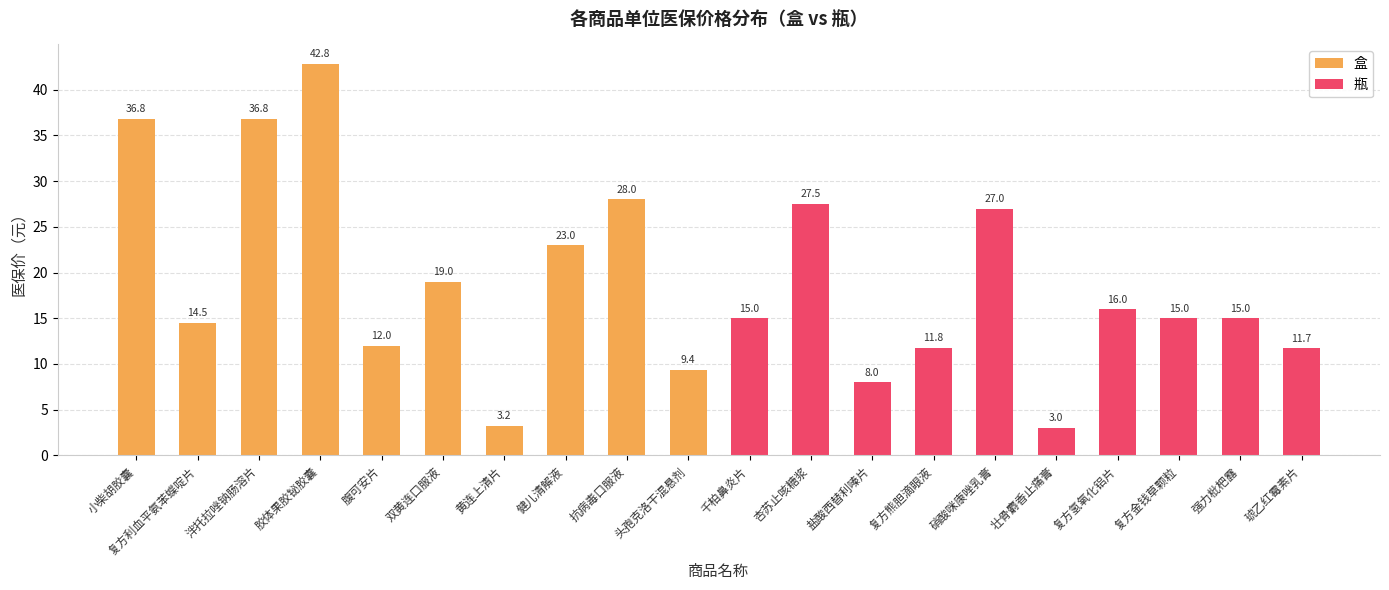

How many groups of bars are there?

20